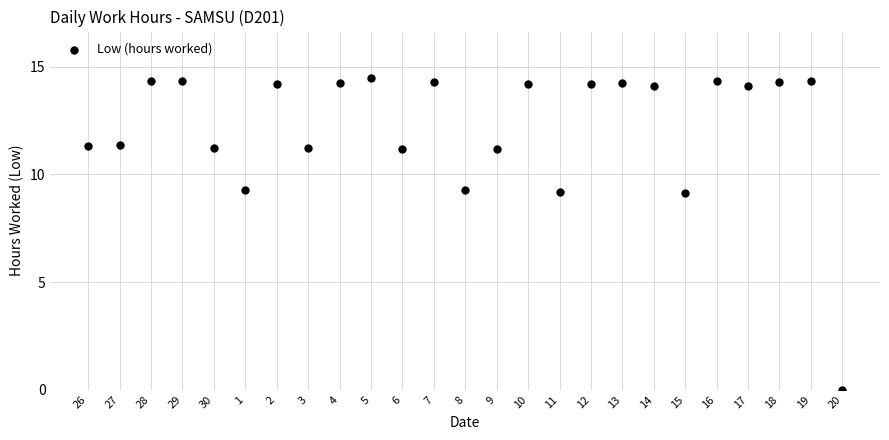

What is the range of Y values (max minus min)?

14.5